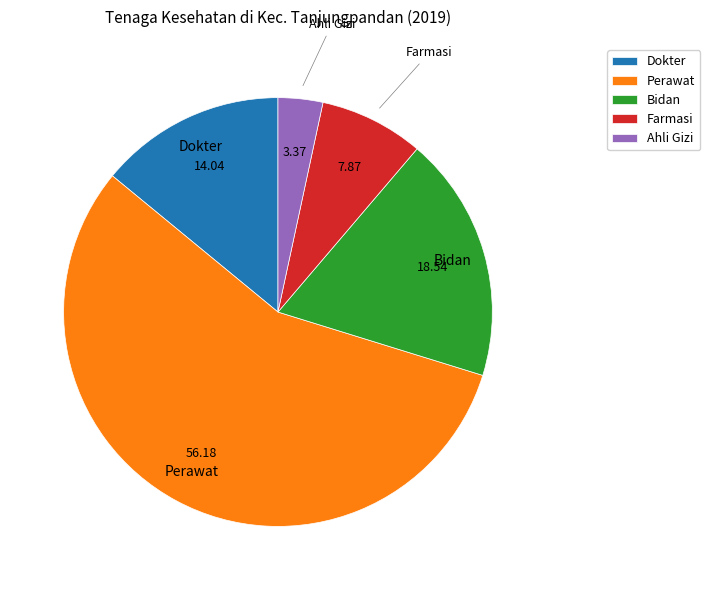

Which category accounts for the majority?

Perawat